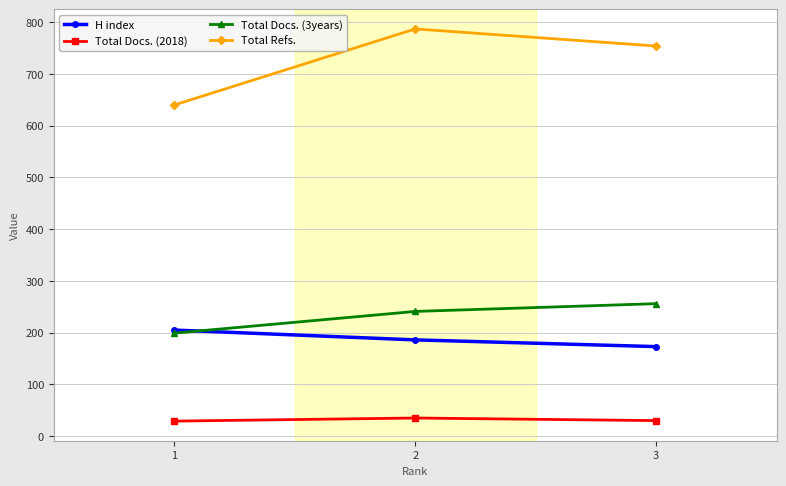

At which label does Total Docs. (2018) first exceed 30?

2